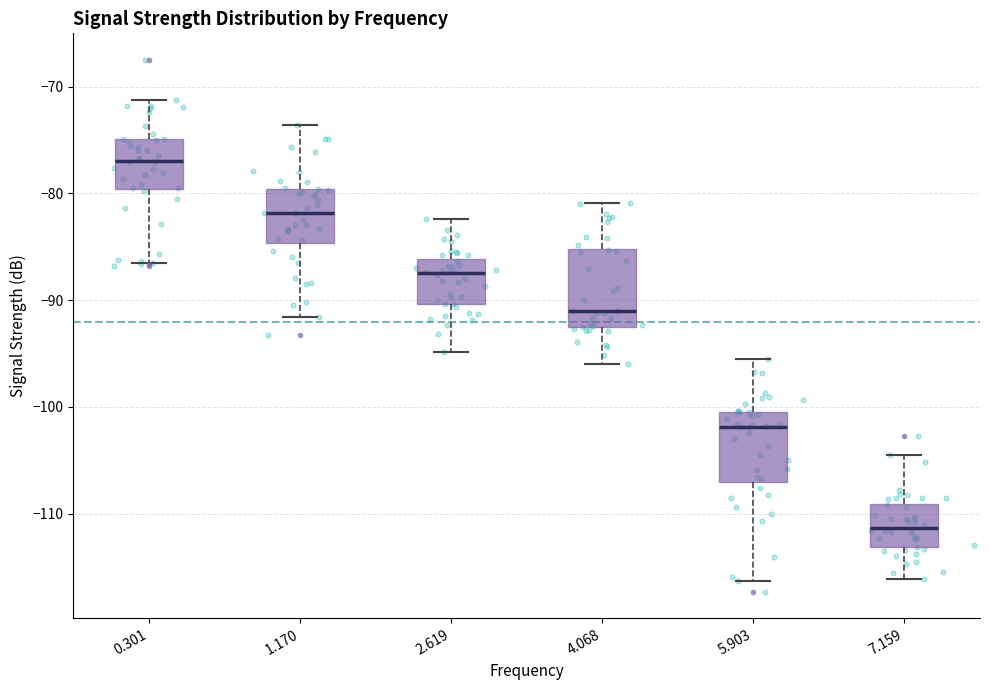

Reading left to right, transcribe this box plot: for each box, give where its median line is, the range the box spans, and where its two whiskers end, as read against the y-axis. The values are not printed on the chart, so give them approximately, as read against the axis.

0.301: median -77, box -80 to -75, whiskers -86 to -71
1.170: median -82, box -85 to -80, whiskers -92 to -74
2.619: median -87, box -90 to -86, whiskers -95 to -82
4.068: median -91, box -93 to -85, whiskers -96 to -81
5.903: median -102, box -107 to -100, whiskers -116 to -95
7.159: median -111, box -113 to -109, whiskers -116 to -104